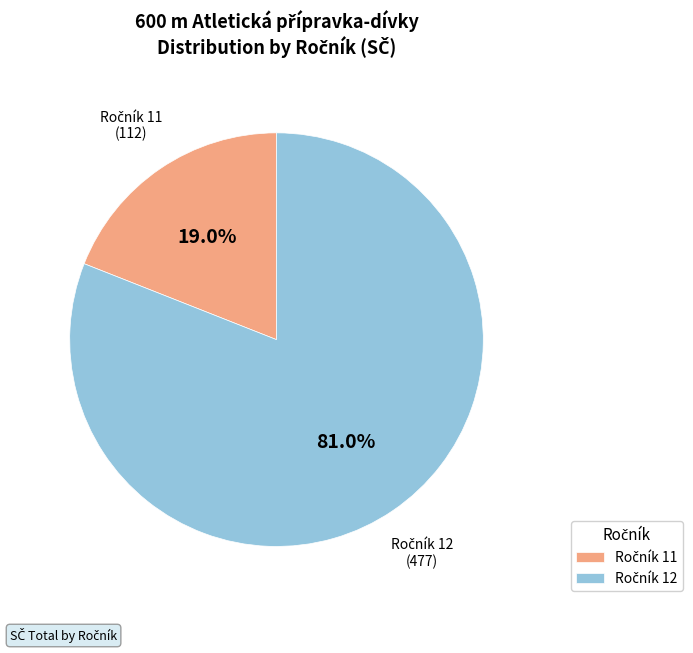

To the nearest percent, what is the average slice percentage?

50%